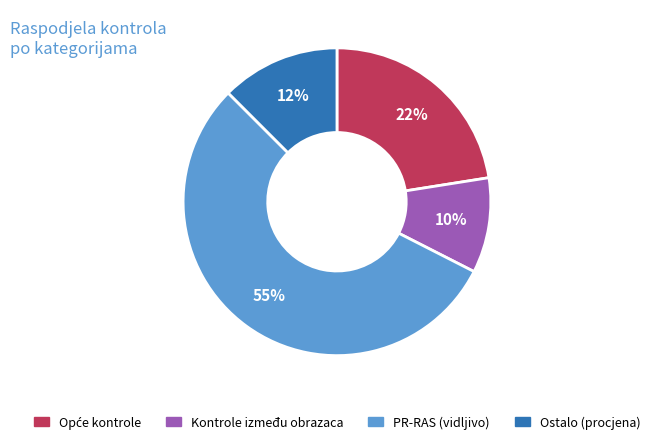

To the nearest percent, what is the average slice percentage?

25%